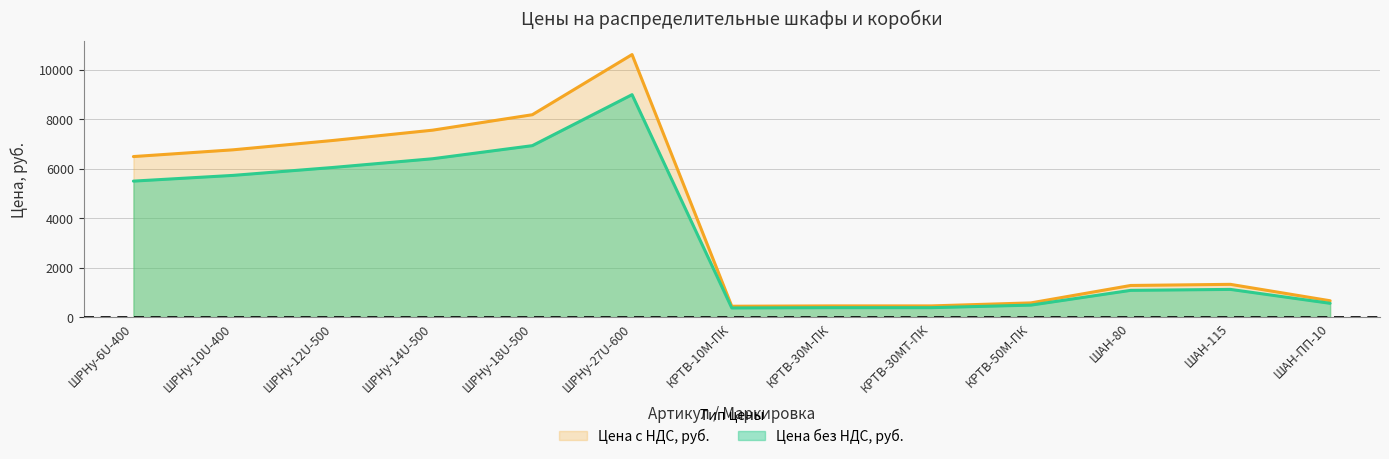

What is the difference between the maximum and second lowest values in the Цена с НДС, руб. series?

10152.0